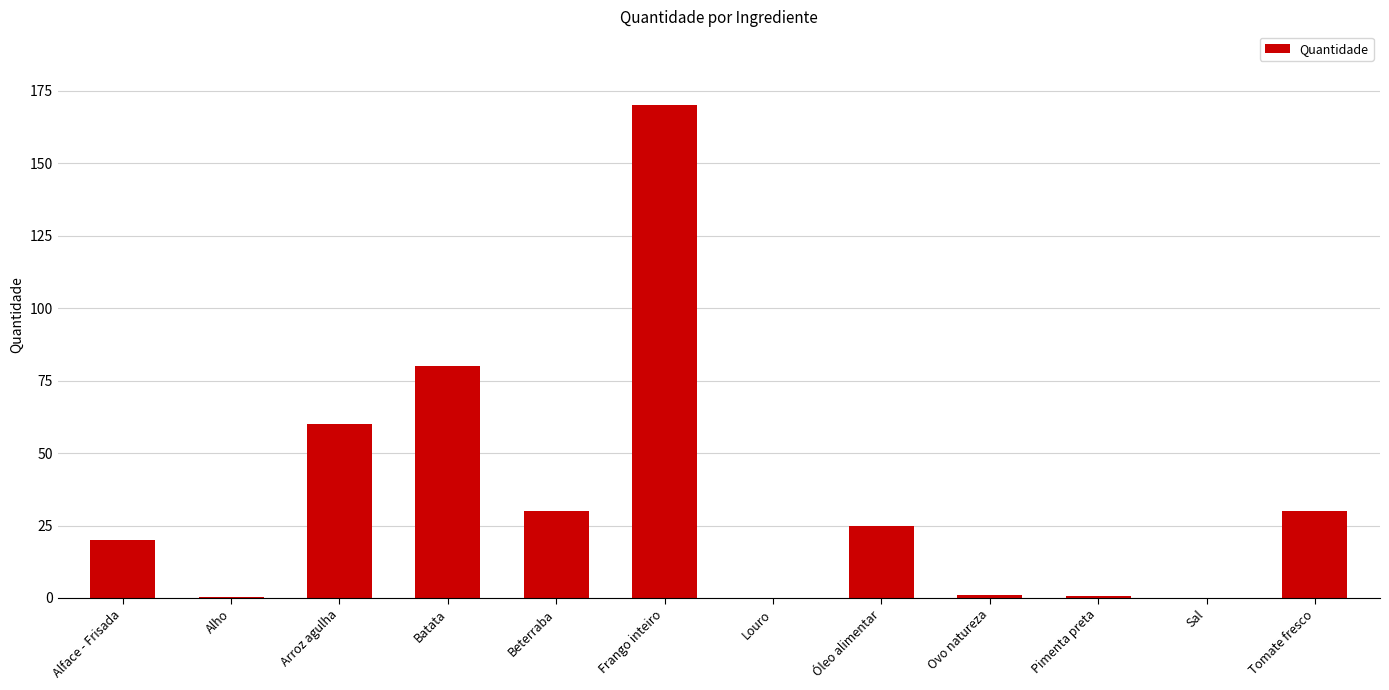

What is the greatest value displayed?

170.0